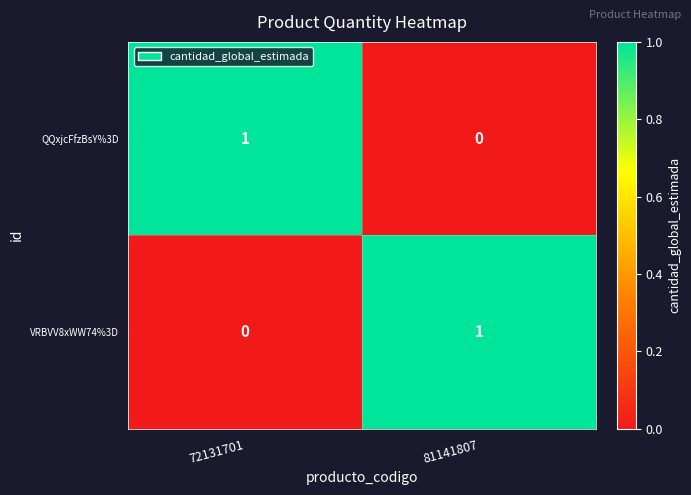

List the labels in order of QQxjcFfzBsY%3D value, largest first.

72131701, 81141807